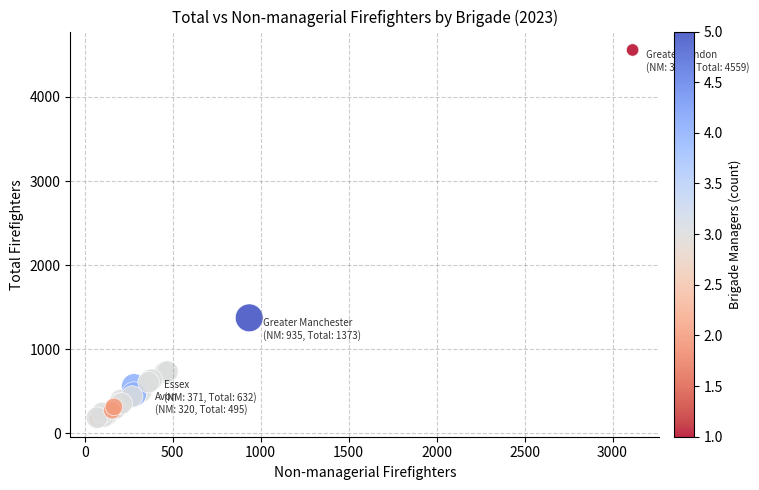

What Y value in the scatter plot is closest to 2368?

1373